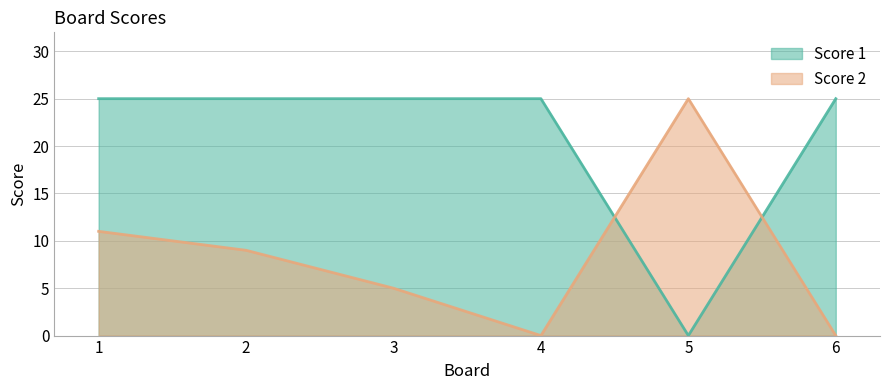

What is the total value across all series at 3?

30